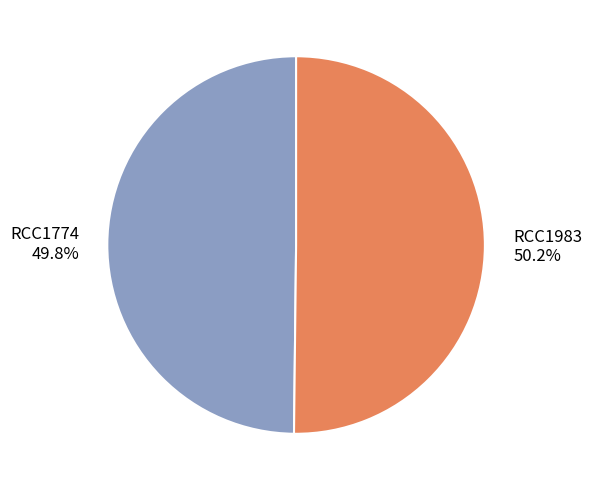

Does any single category account for the majority?

Yes